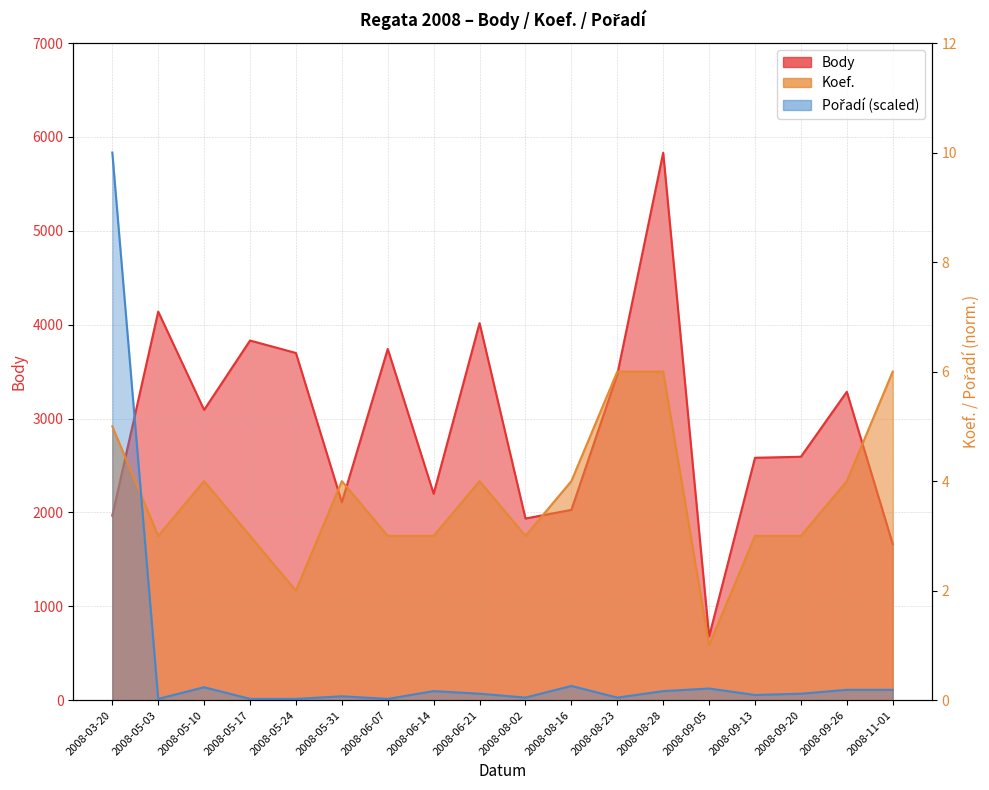

Which category has the lowest value in the Pořadí series?

2008-05-03